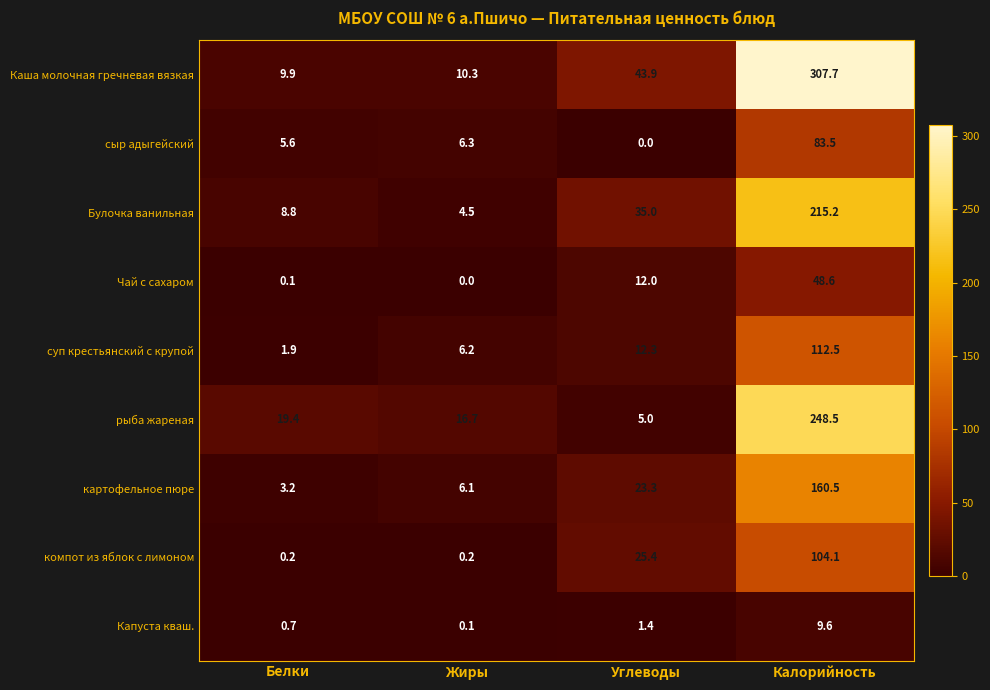

At how many categories does at least one series exceed 307?

1